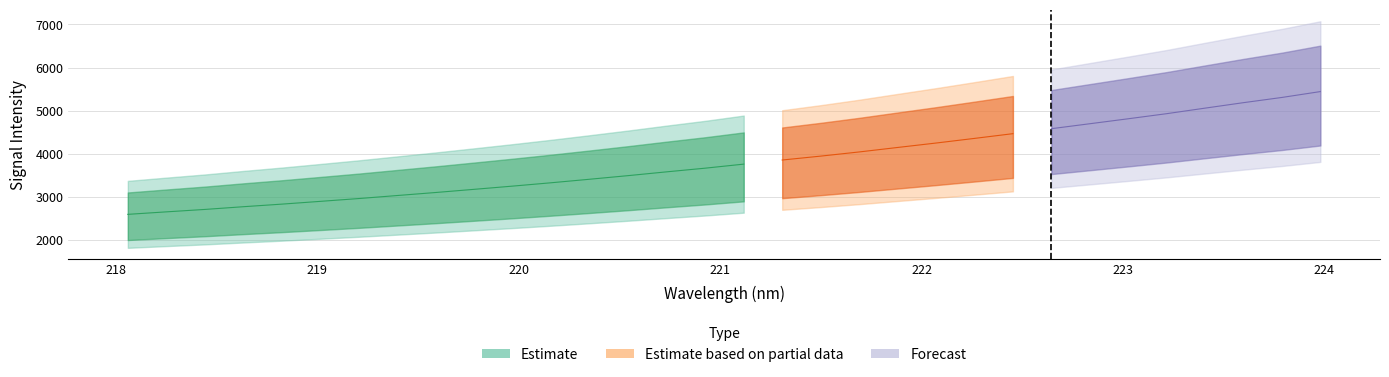

Where does the data first go above 3757?

221.1174